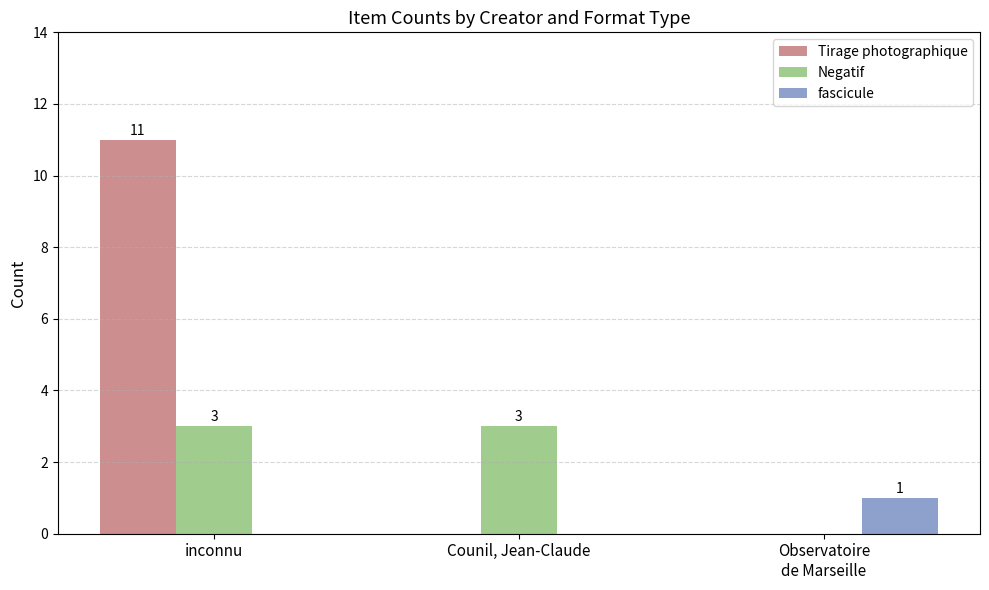

Which series has the largest total across all categories?

Tirage photographique